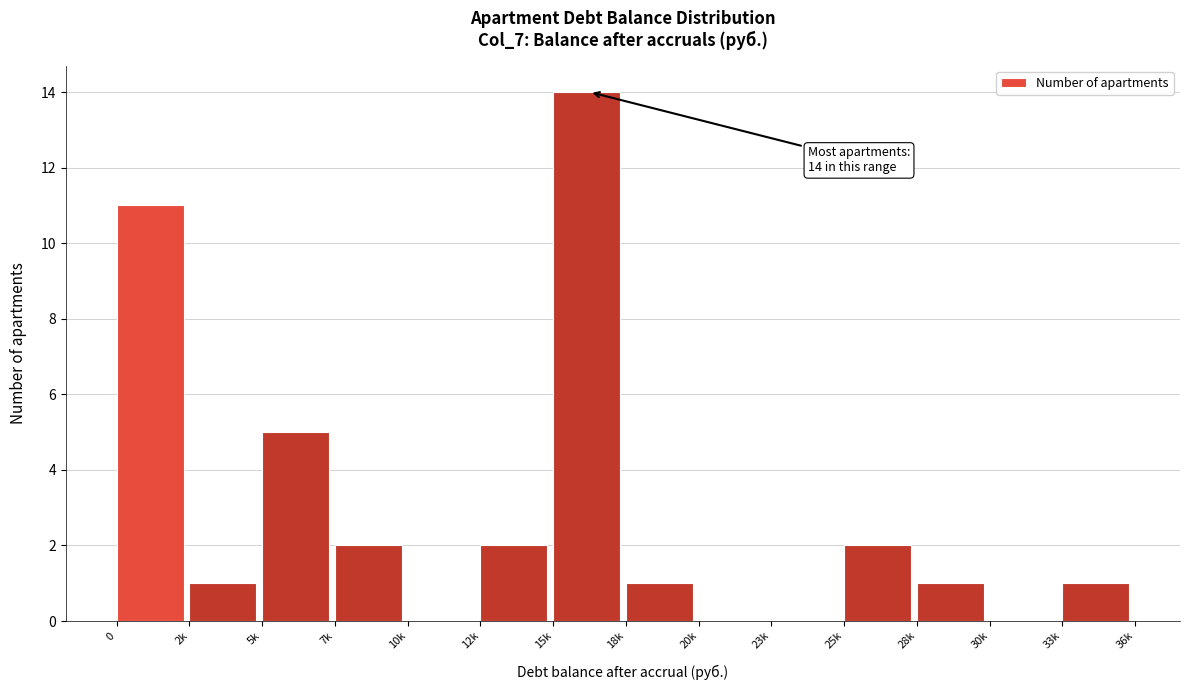

Reading right to left, list all the values displayed in this chart.

33k=1	30k=0	28k=1	25k=2	23k=0	20k=0	18k=1	15k=14	12k=2	10k=0	7k=2	5k=5	2k=1	0=11